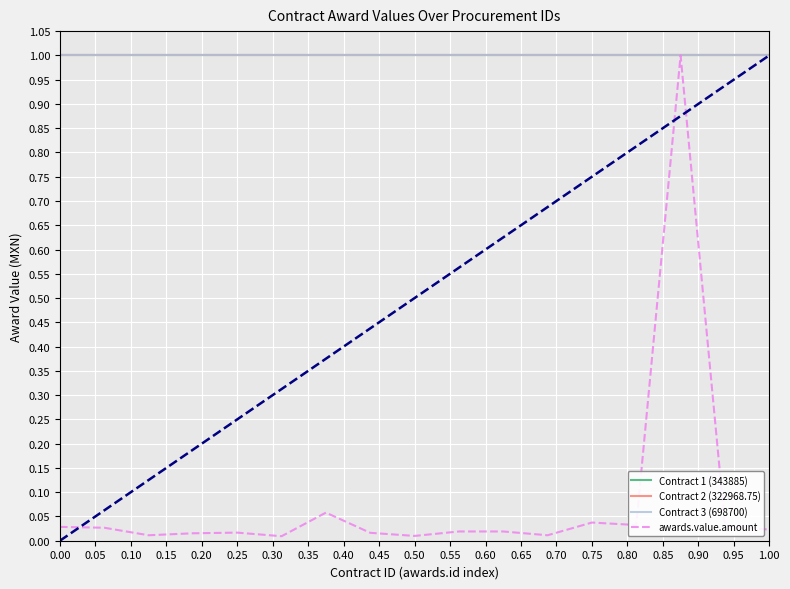

Does the chart display data point markers on the line(s)?

No